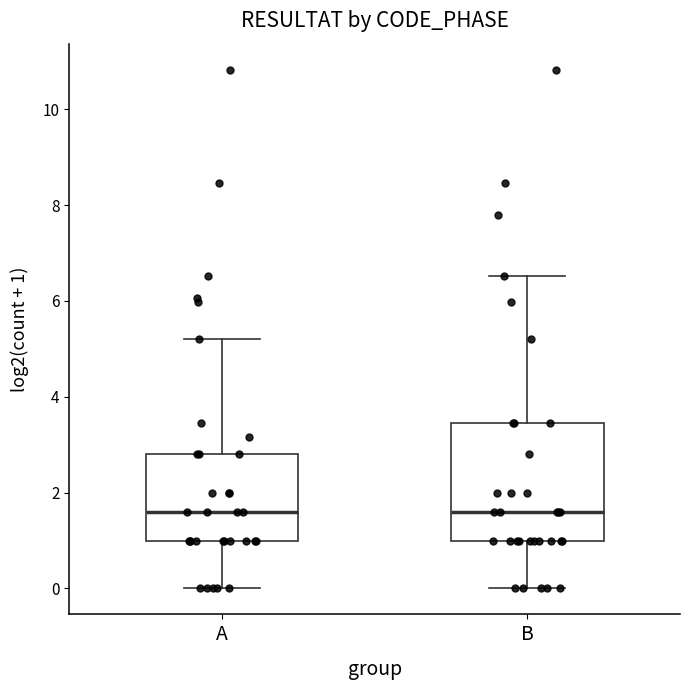

Where does the lower whisker of the box for B end on the y-axis? The values are not printed on the chart, so give them approximately, as read against the axis.

0.0